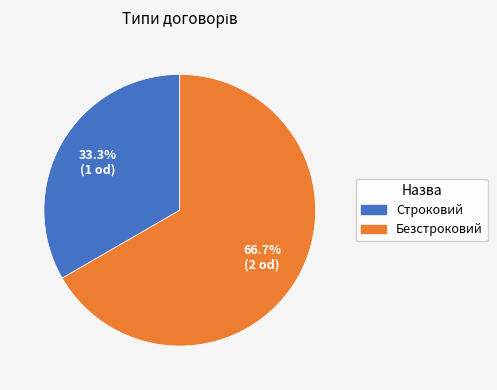

Which category has the biggest portion of the pie?

Безстроковий